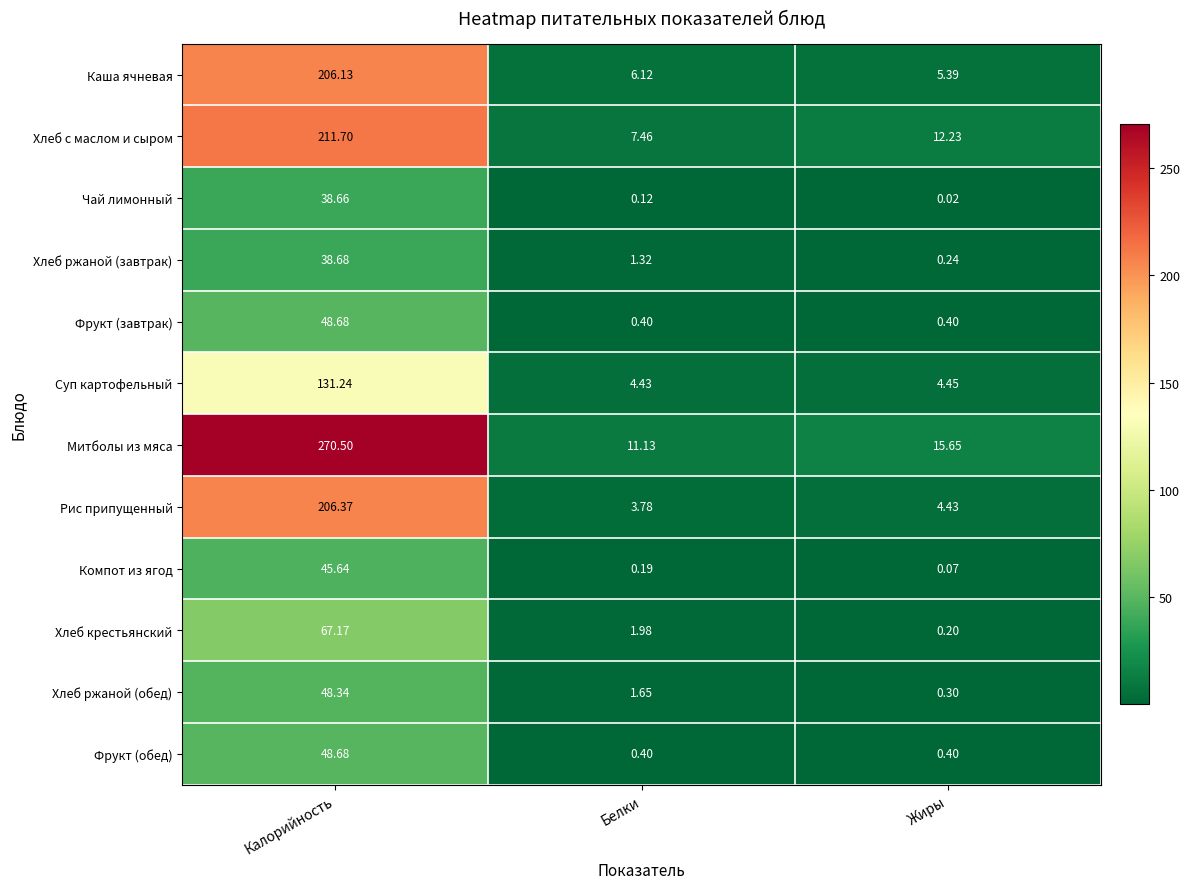

Rank the categories by Хлеб ржаной (завтрак) value from highest to lowest.

Калорийность, Белки, Жиры